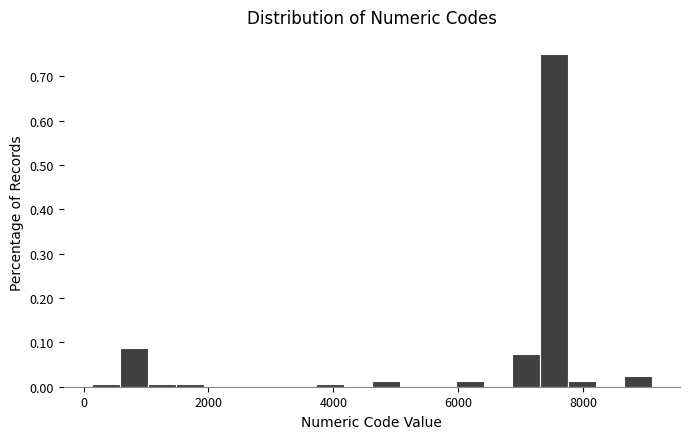

Read against the x-axis, roughly where is the centre of the tallest bar?

7600